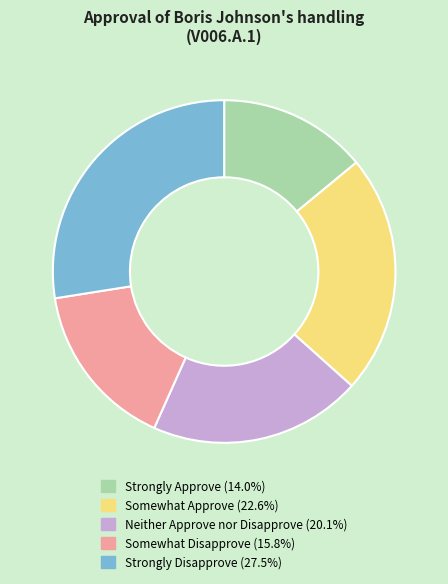

Is there any slice that represents more than half of the pie?

No